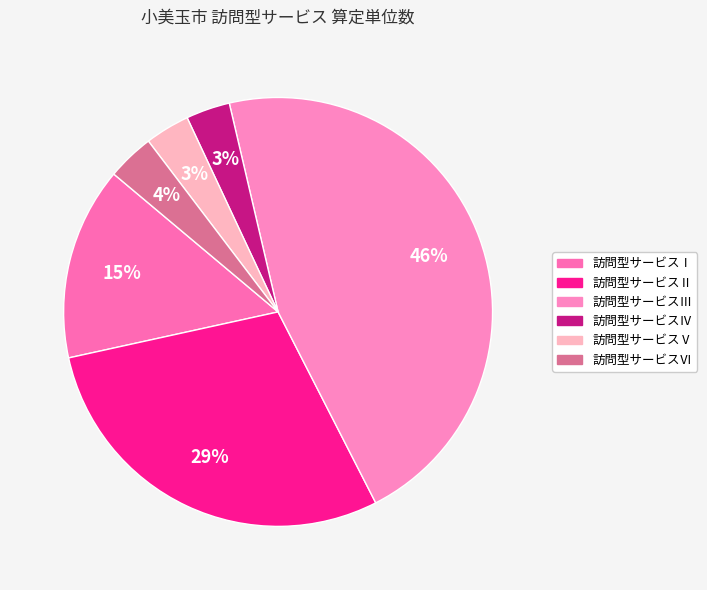

Is there any slice that represents more than half of the pie?

No